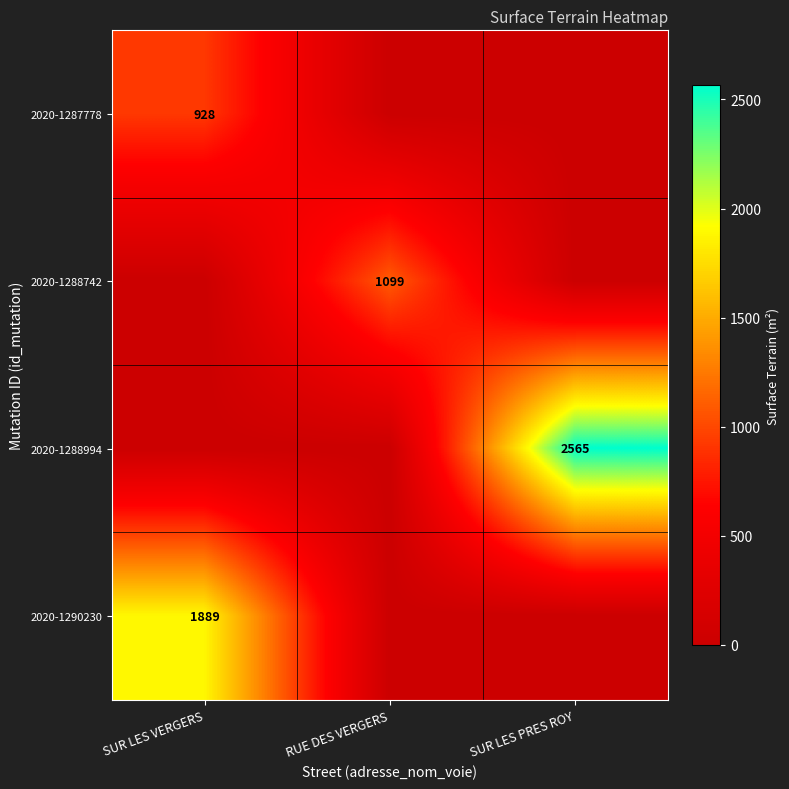

Is it true that 2020-1288994 equals 1719 at SUR LES PRES ROY?

False